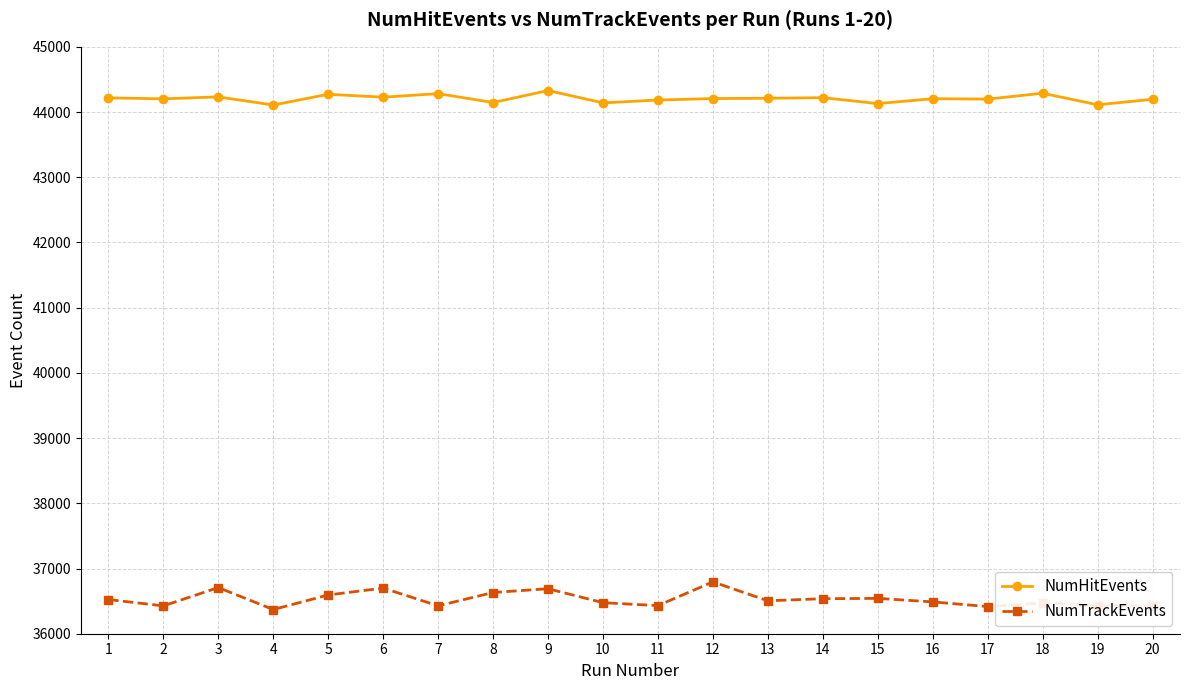

What is the difference between the maximum and minimum values in the NumHitEvents series?

222